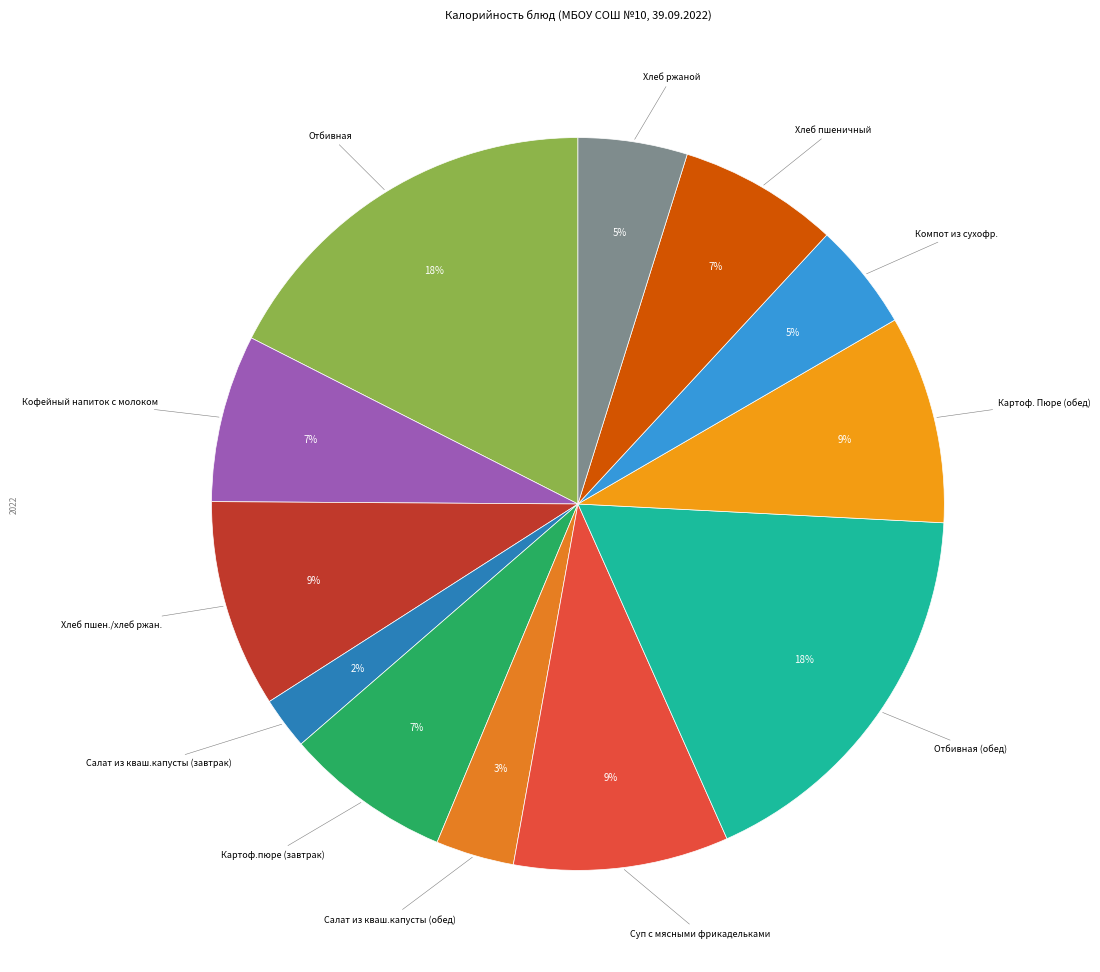

How many slices are in this pie chart?

12